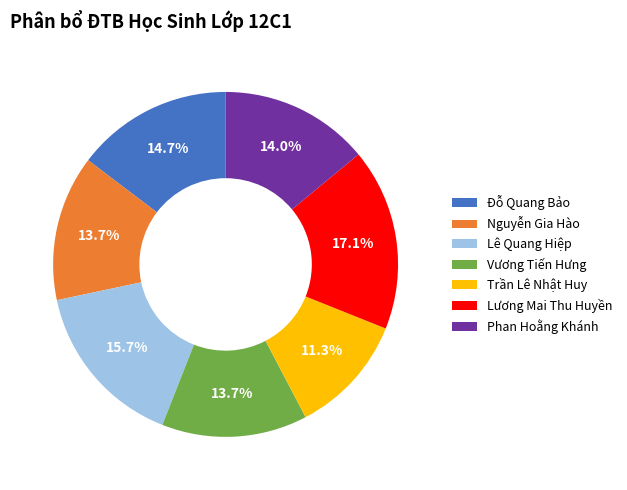

What percentage is NOT represented by Đỗ Quang Bảo?

85.3%